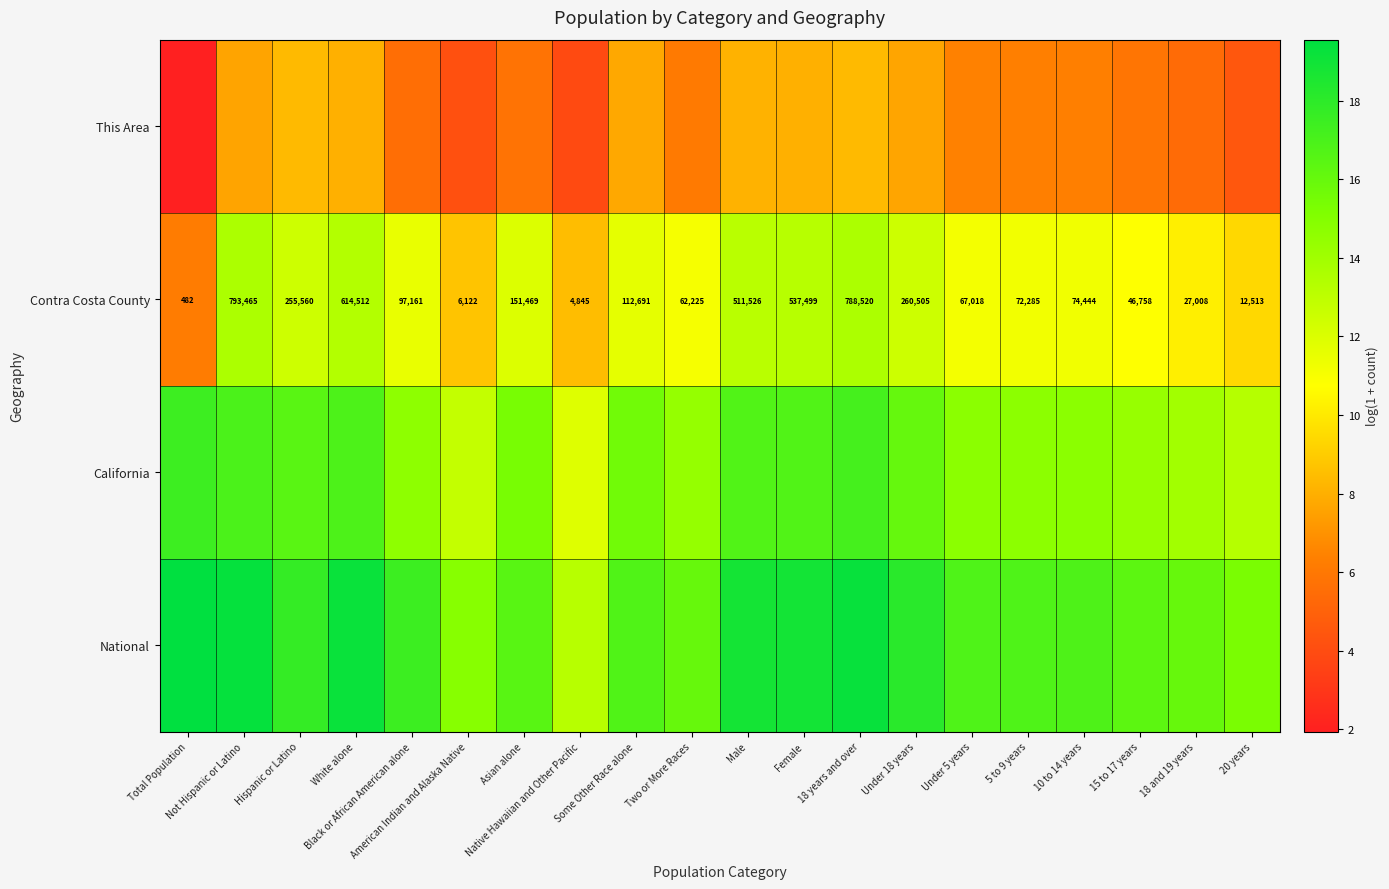

How many values in the Contra Costa County series are below 97161?

10